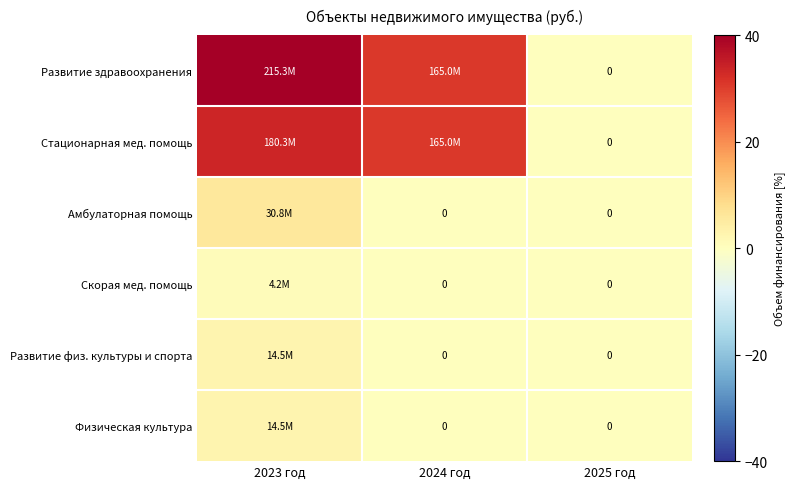

Between 2023 год and 2024 год, which series saw the biggest shift?

Развитие здравоохранения